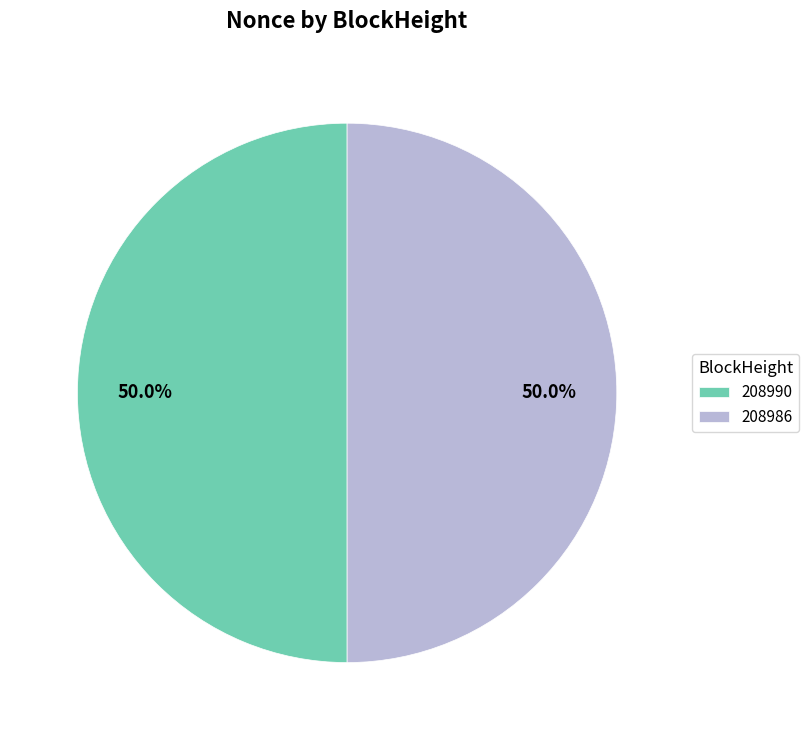

The 208986 slice represents 55% of the pie. True or false?

False